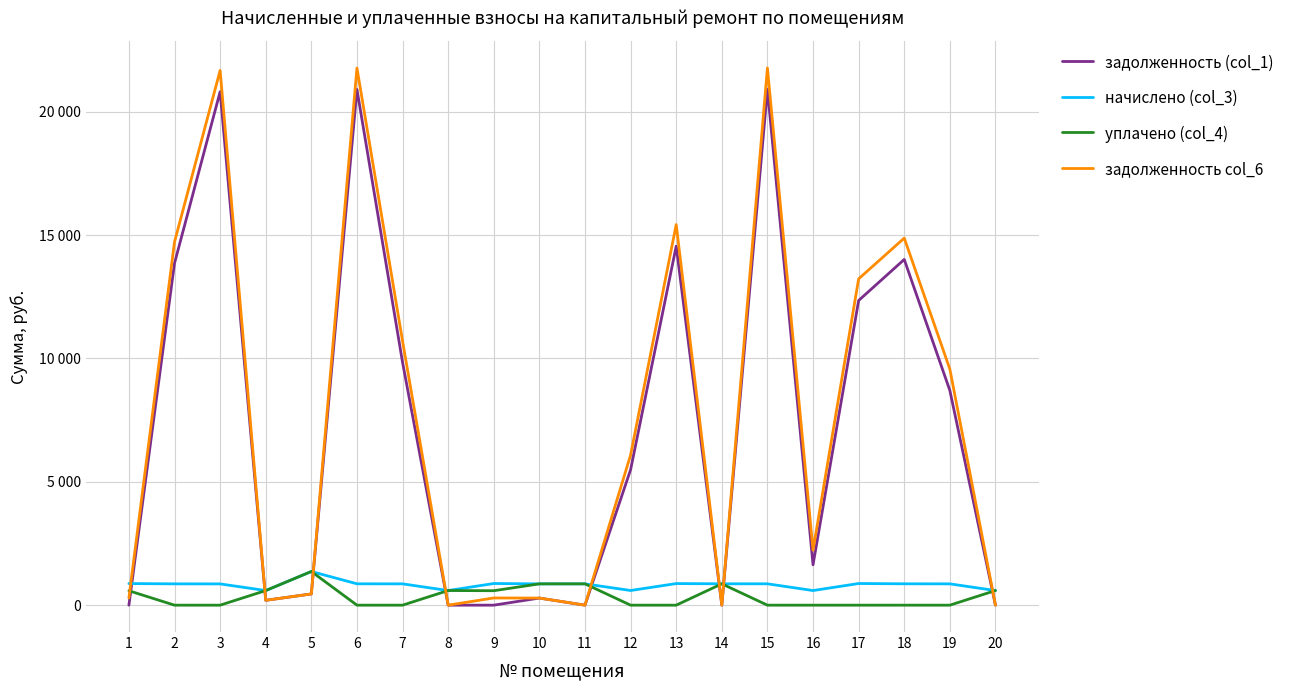

Which series has the widest spread of values?

задолженность col_6